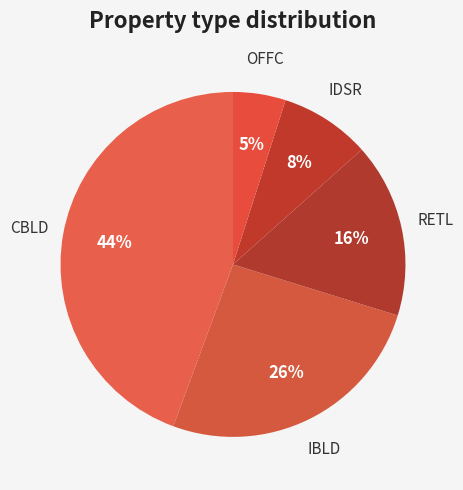

Between OFFC and CBLD, which is larger?

CBLD